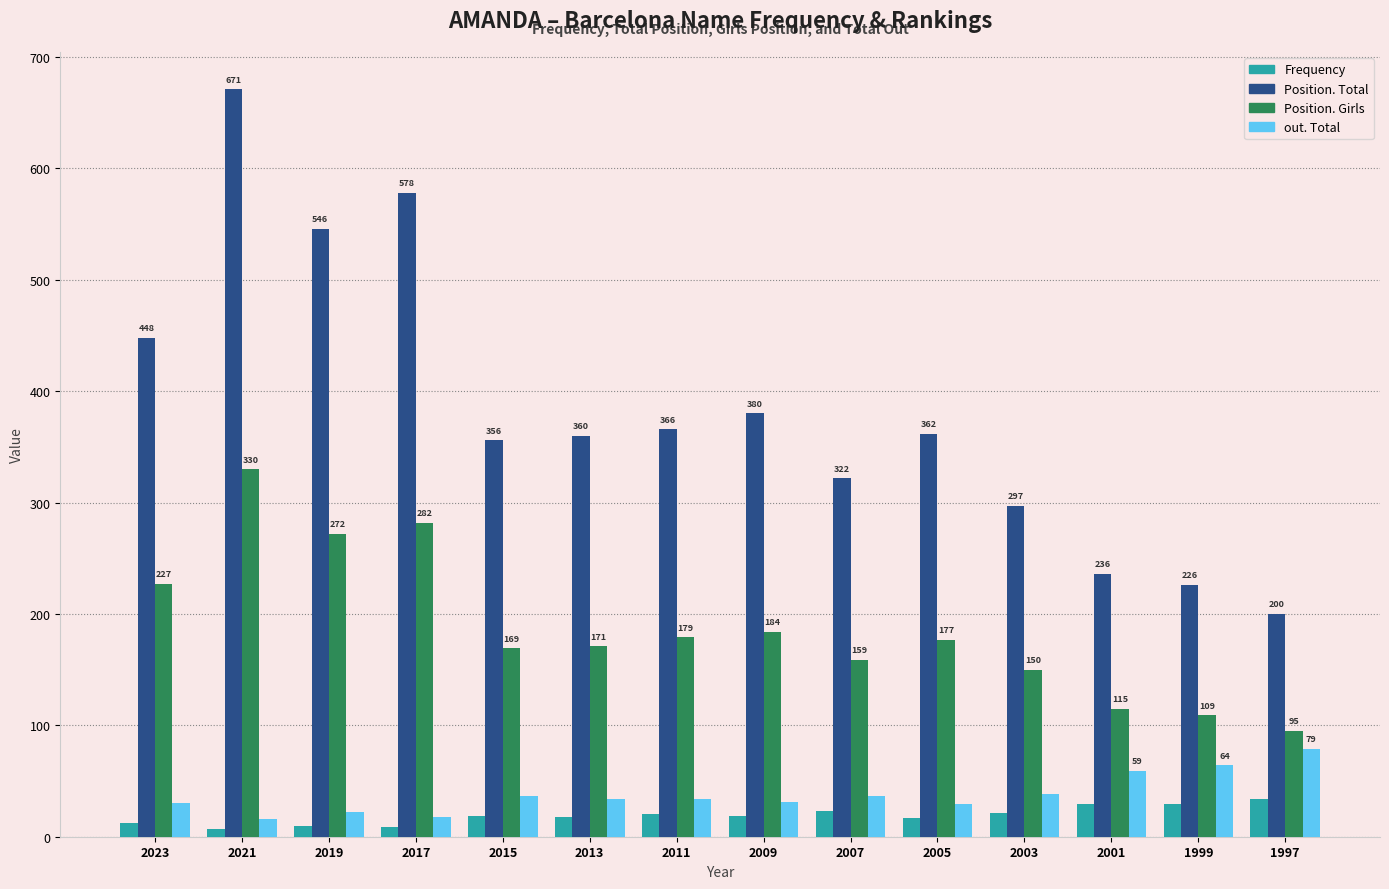

How many data points does each series have?

14